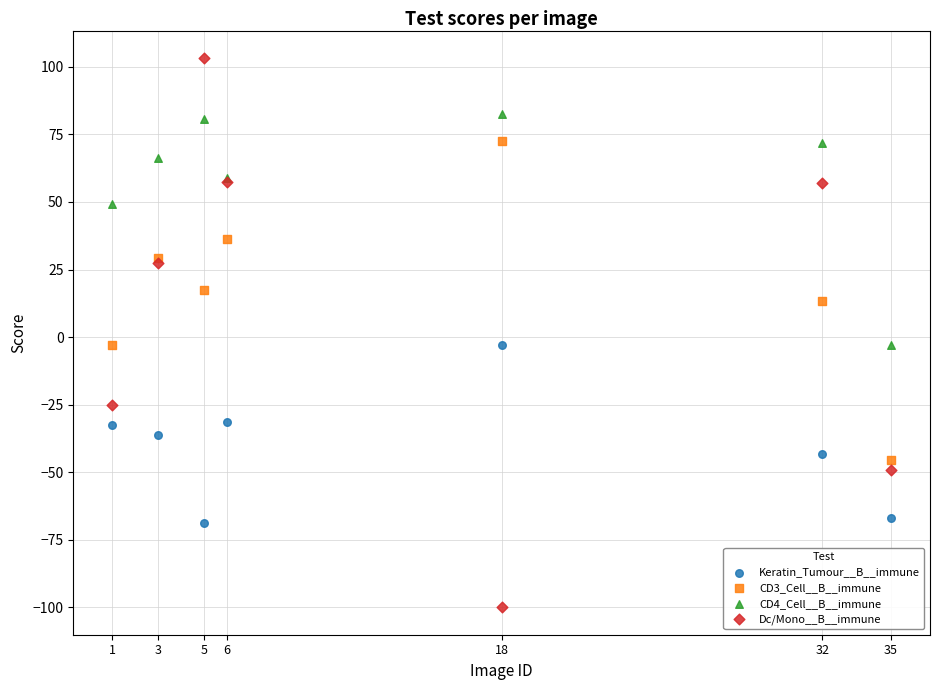

What are all the series names shown in the legend?

Keratin_Tumour__B__immune, CD3_Cell__B__immune, CD4_Cell__B__immune, Dc/Mono__B__immune